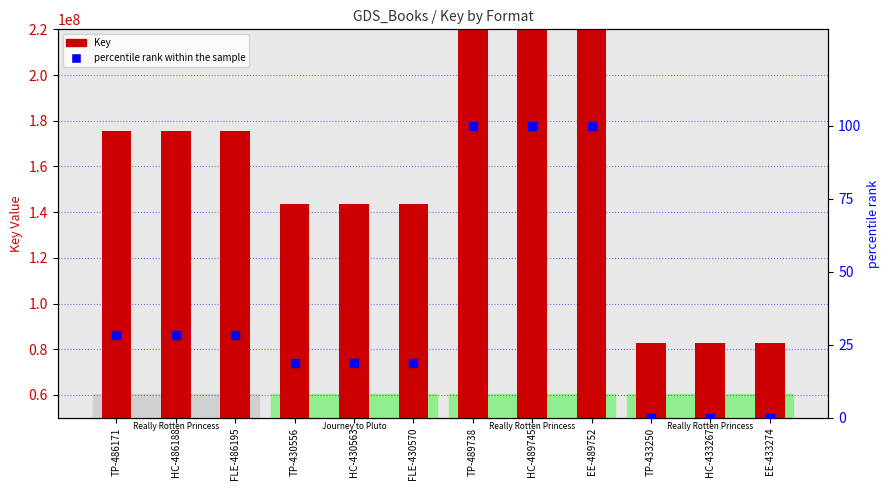

Which series contains the lowest Y value?

percentile rank within the sample